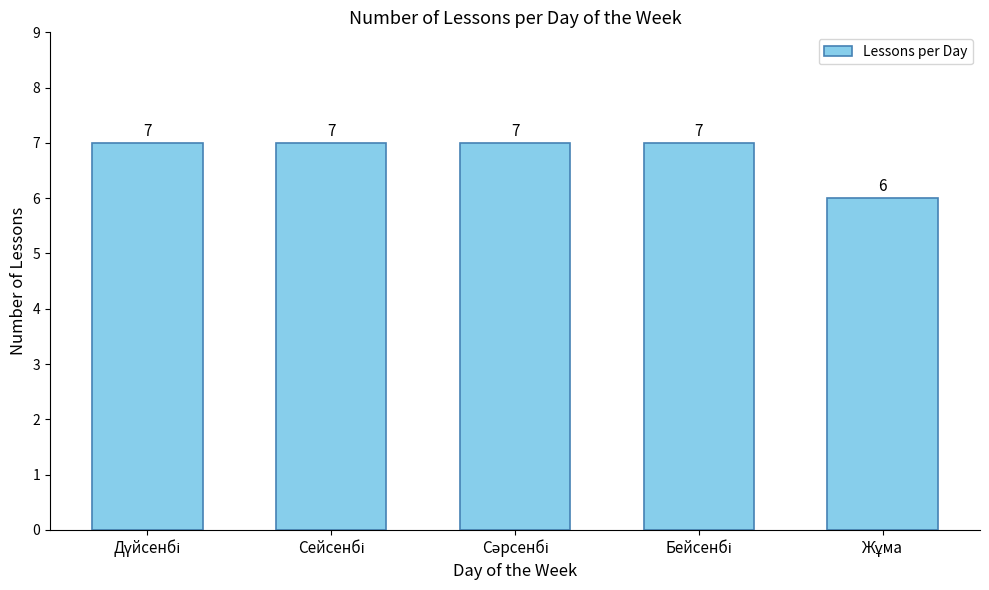

What is the average value?

7